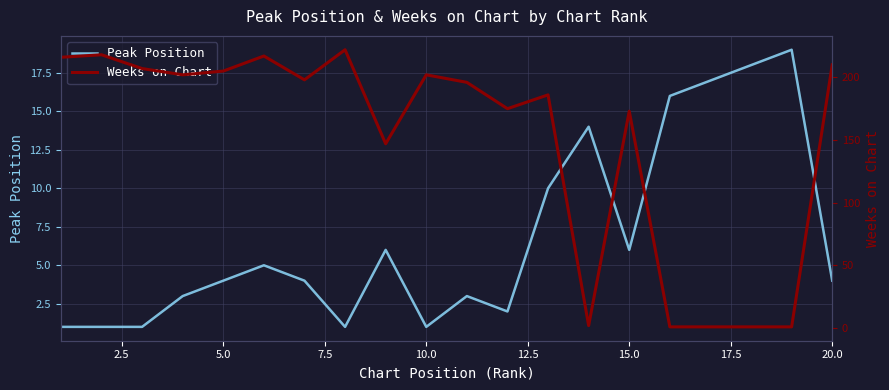

What is the highest value of the Peak Position series?

19